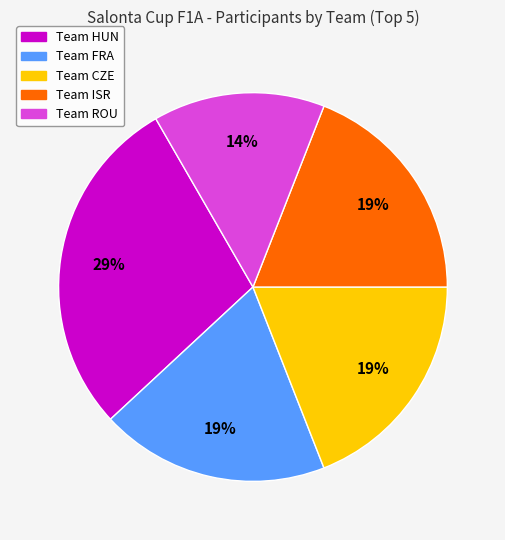

To the nearest percent, what is the average slice percentage?

20%